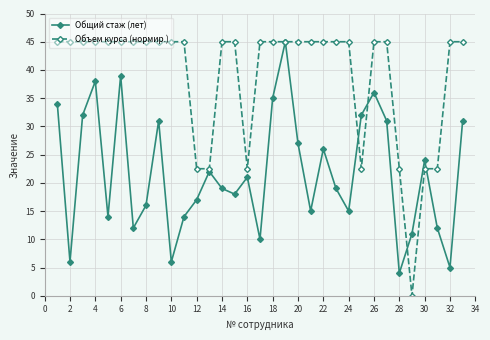

At how many categories does at least one series exceed 17?

32